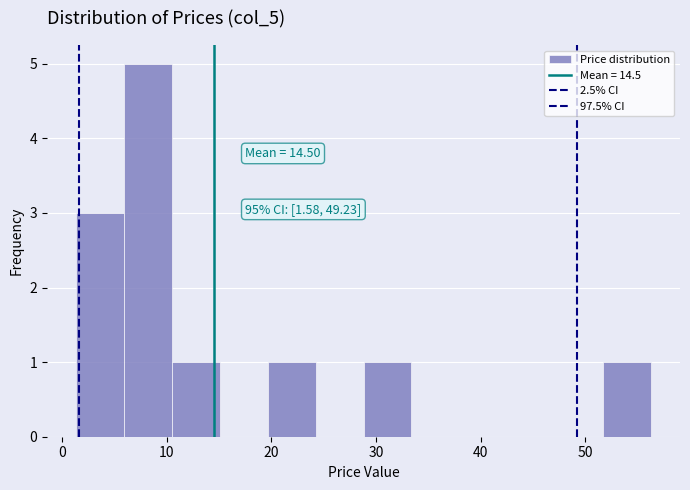

Over which range of the x-axis is the bar tallest?

6 to 10